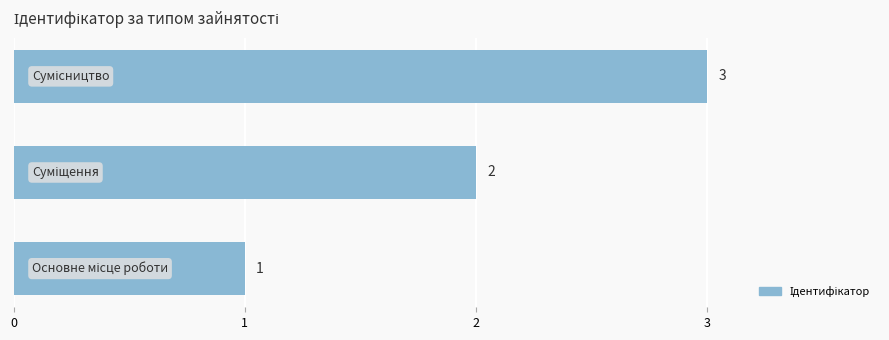

How many data points does each series have?

3